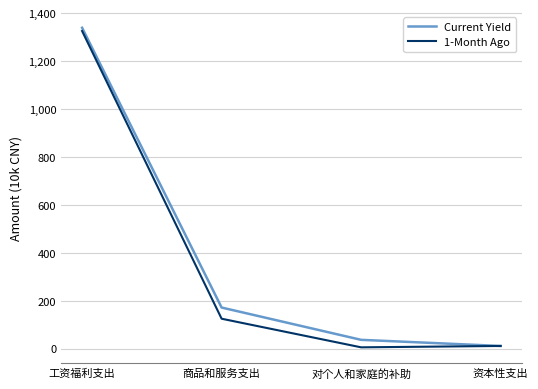

At which category does 1-Month Ago reach its first local valley?

对个人和家庭的补助